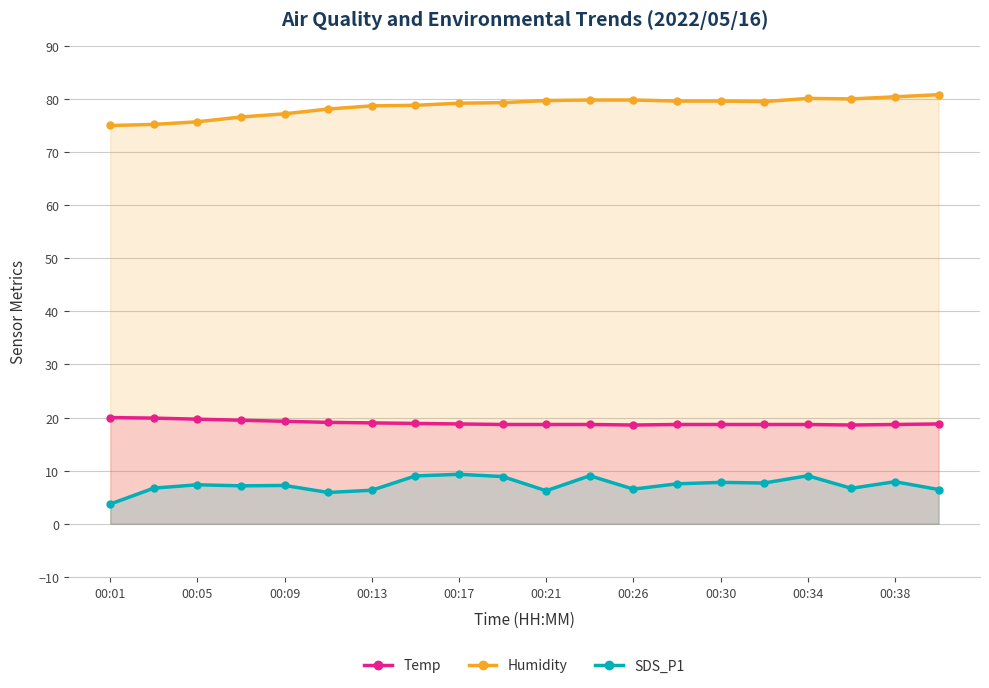

True or false: Temp and SDS_P1 cross at least once.

False